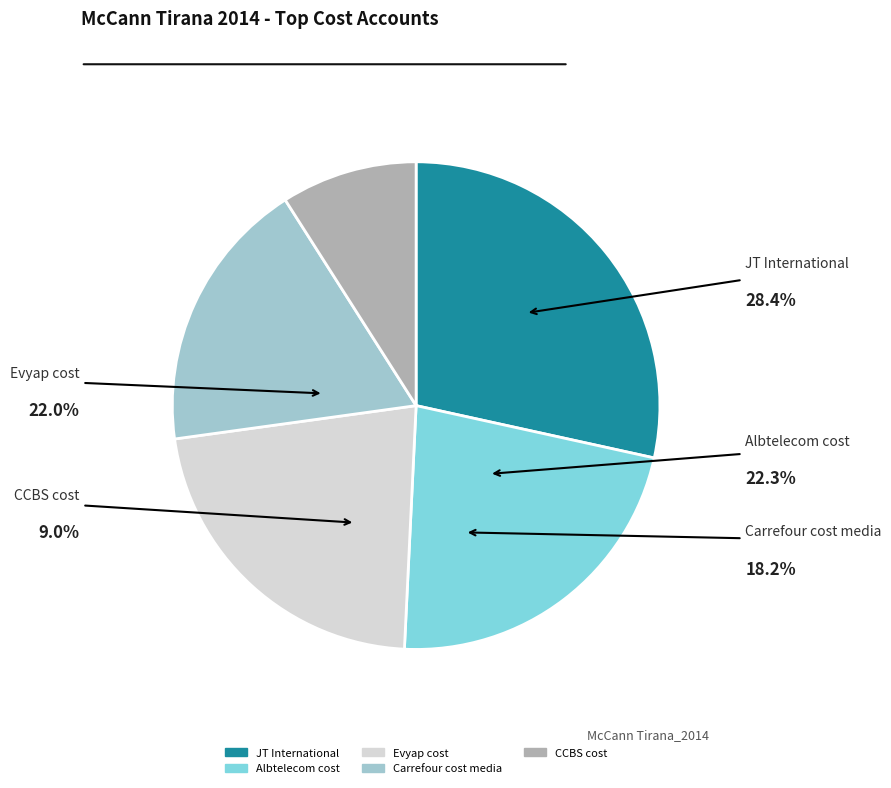

Is there any slice that represents more than half of the pie?

No